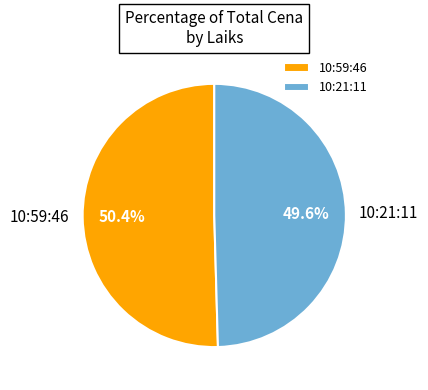

To the nearest percent, what percentage of the pie is 10:21:11?

50%